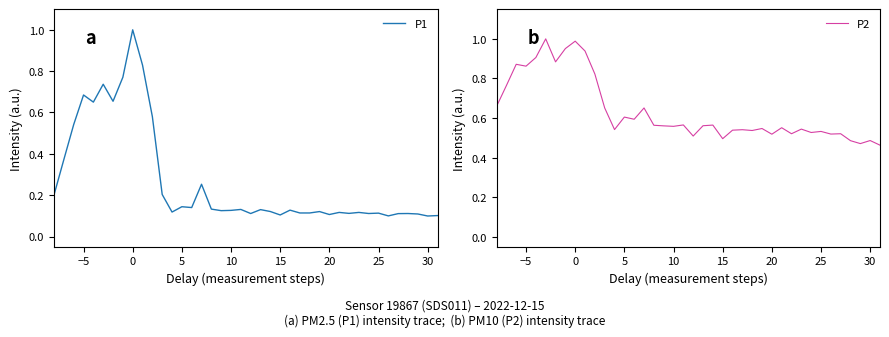

At how many categories does at least one series exceed 0?

40